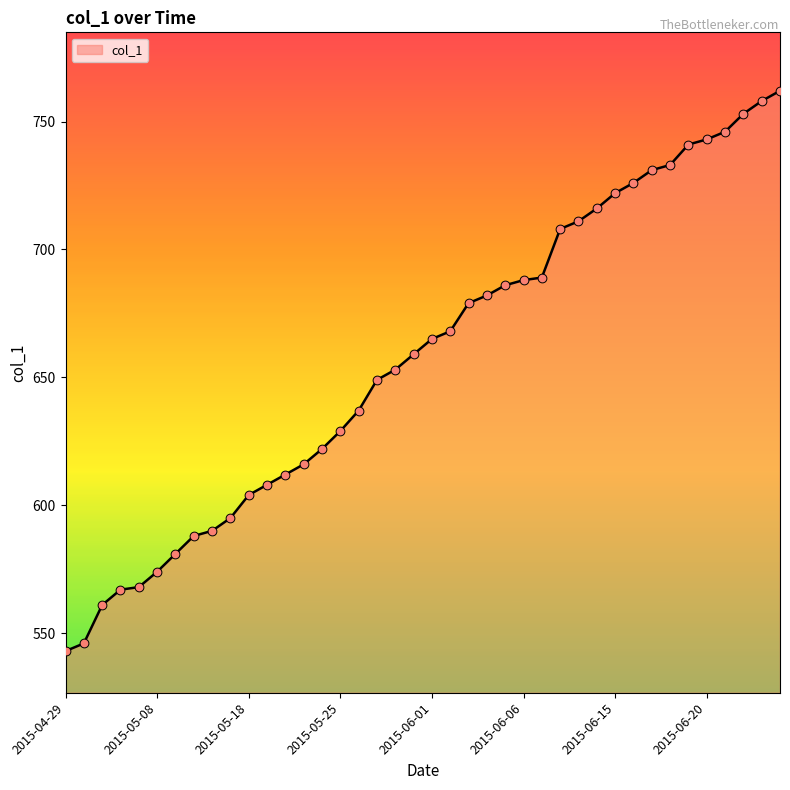

What is the smallest value displayed?

543